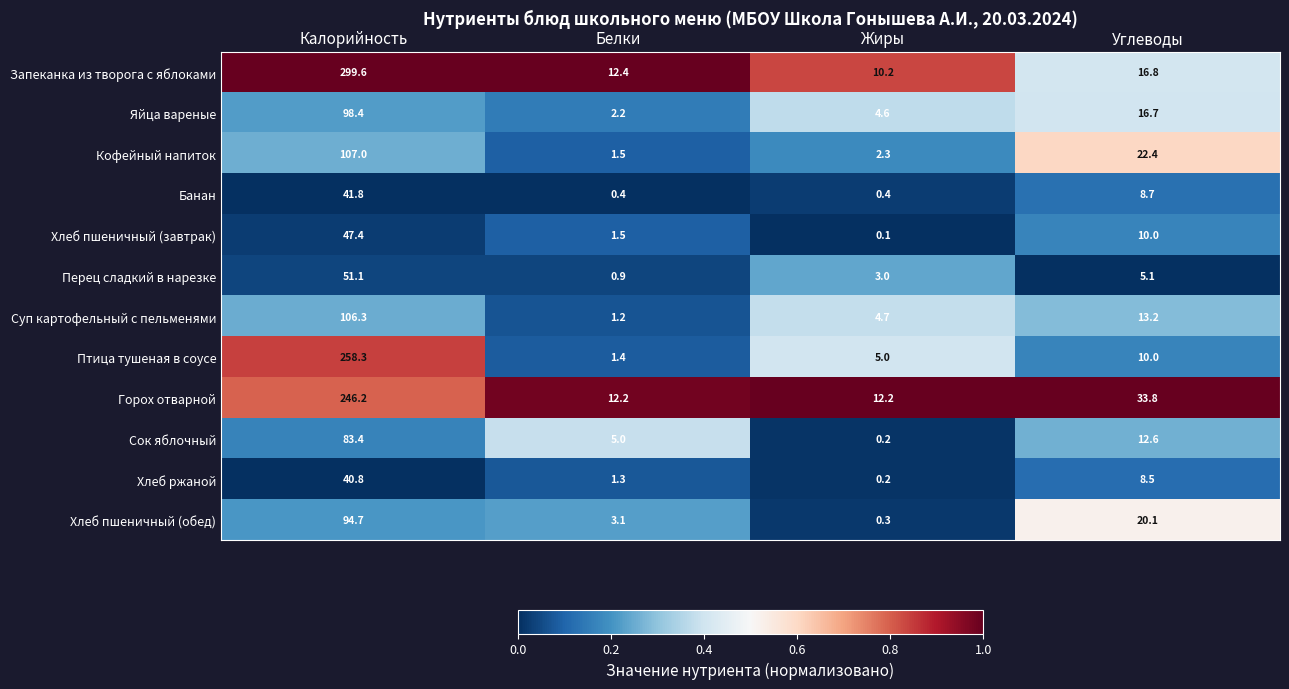

At which label is Хлеб пшеничный (обед) closest to 47?

Углеводы